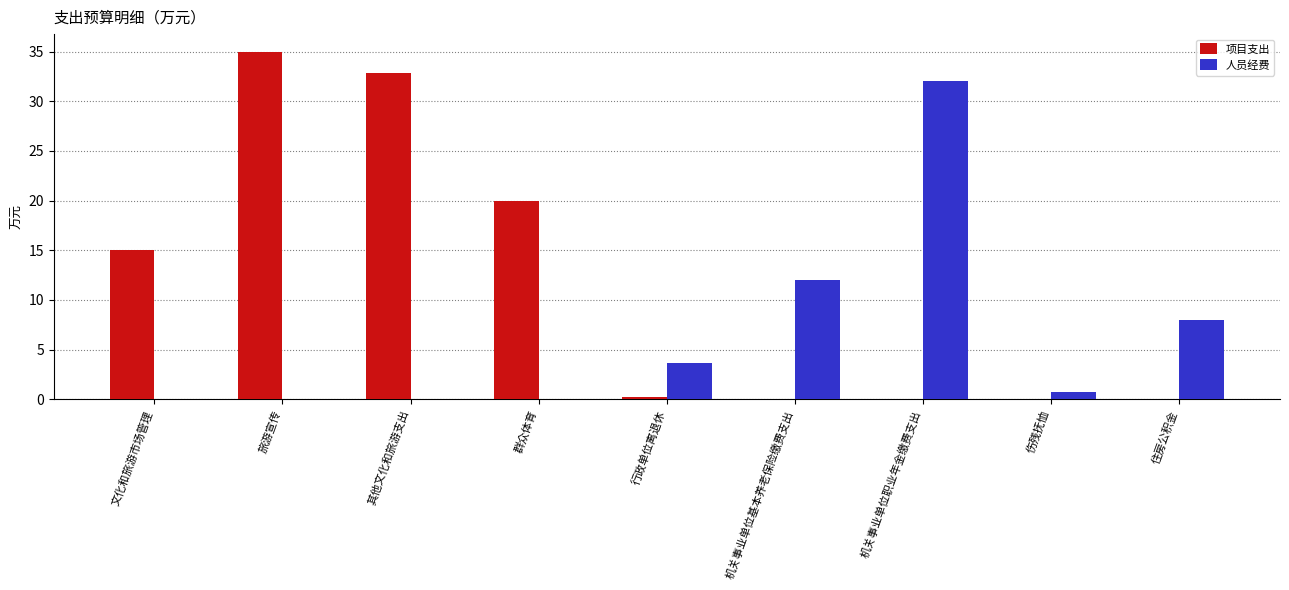

Between 行政单位离退休 and 住房公积金, which series saw the biggest shift?

人员经费